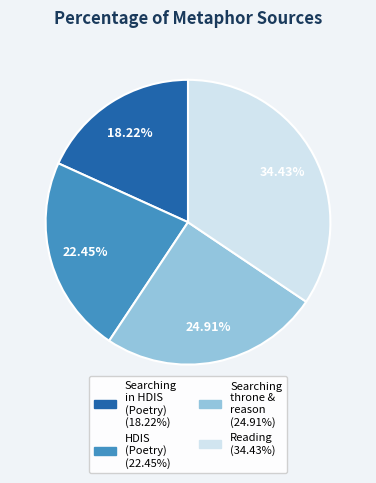

Is there a majority slice in this chart?

No